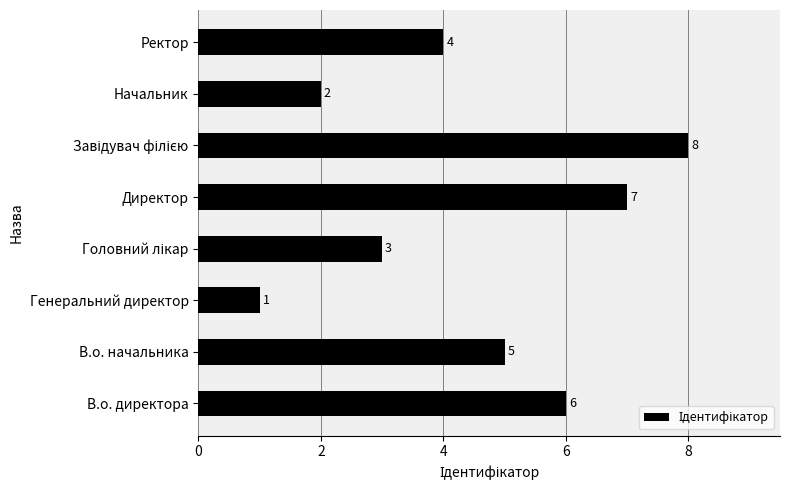

What is the ratio of the value at В.о. директора to the value at Начальник?

3.0